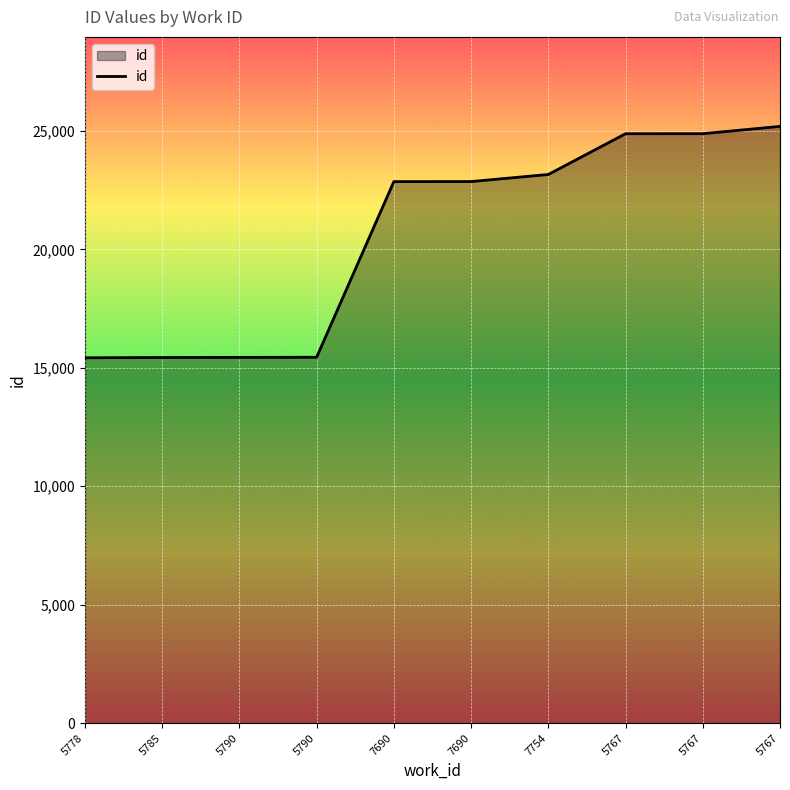

How many lines are shown in the chart?

1